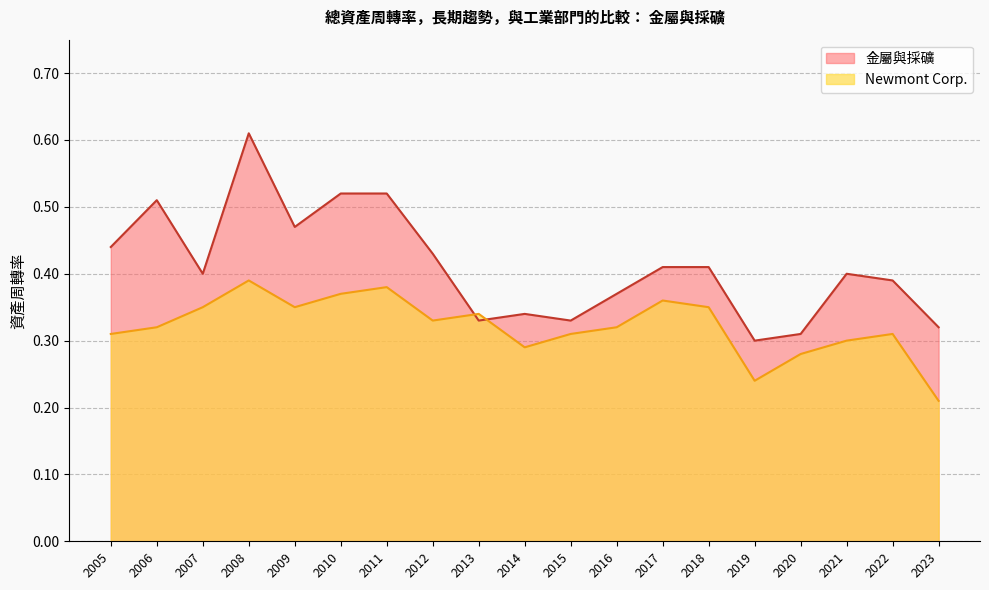

How many 金屬與採礦 values are between 0 and 1?

19